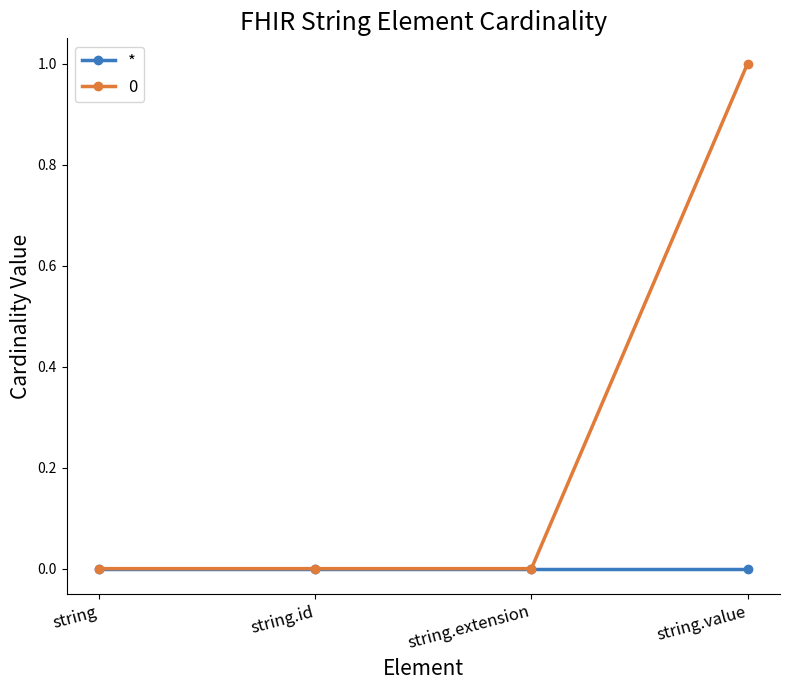

True or false: * has a value of 0 at string.extension.

True